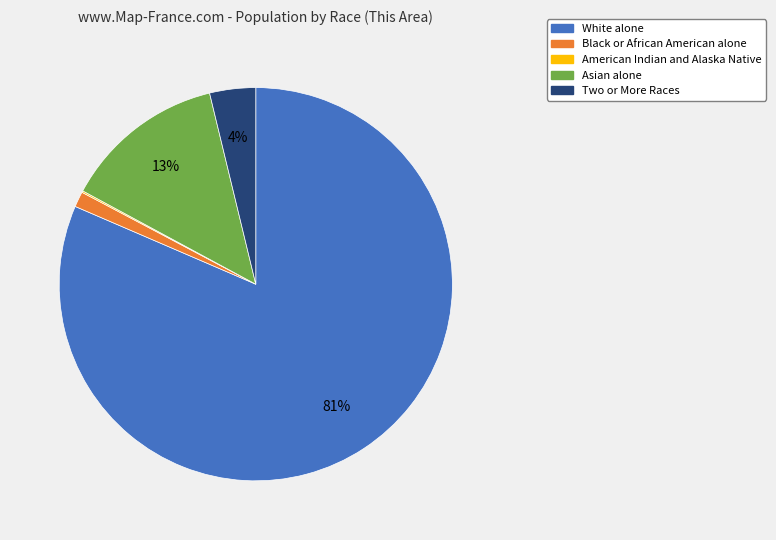

Which category has the biggest portion of the pie?

White alone